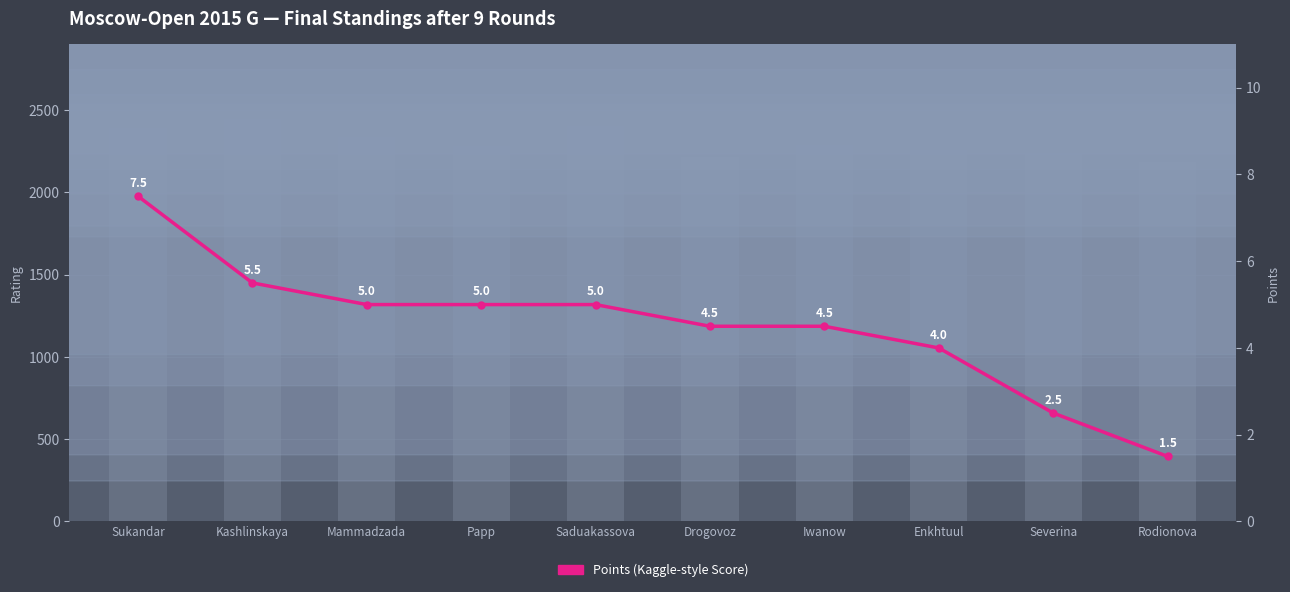

The value of Points at Rodionova is 0.7. True or false?

False